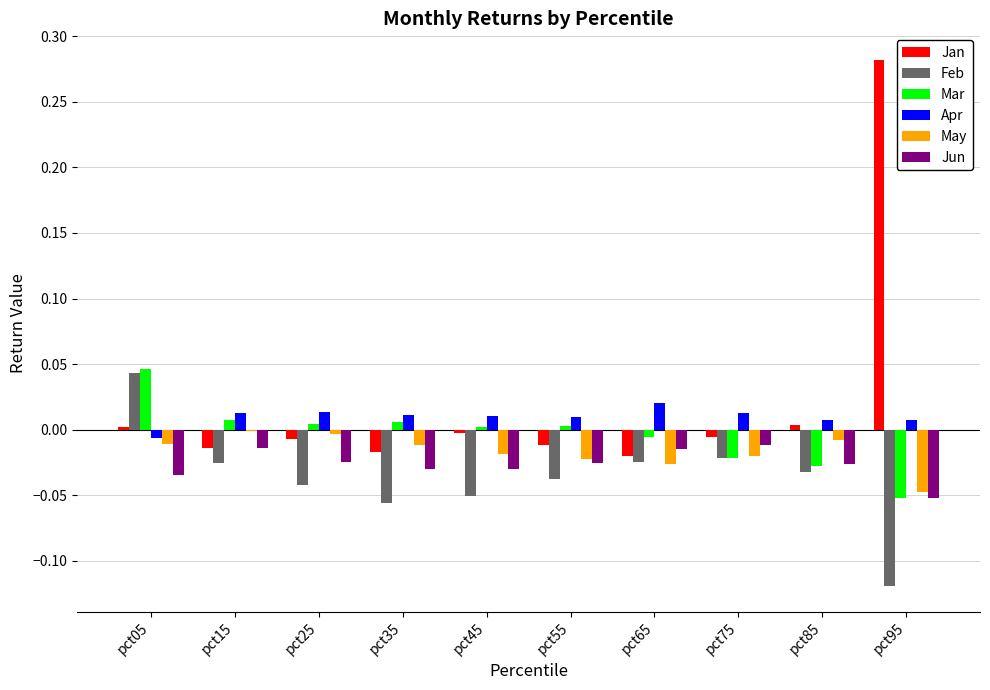

Which series changed the most between pct35 and pct95?

Jan